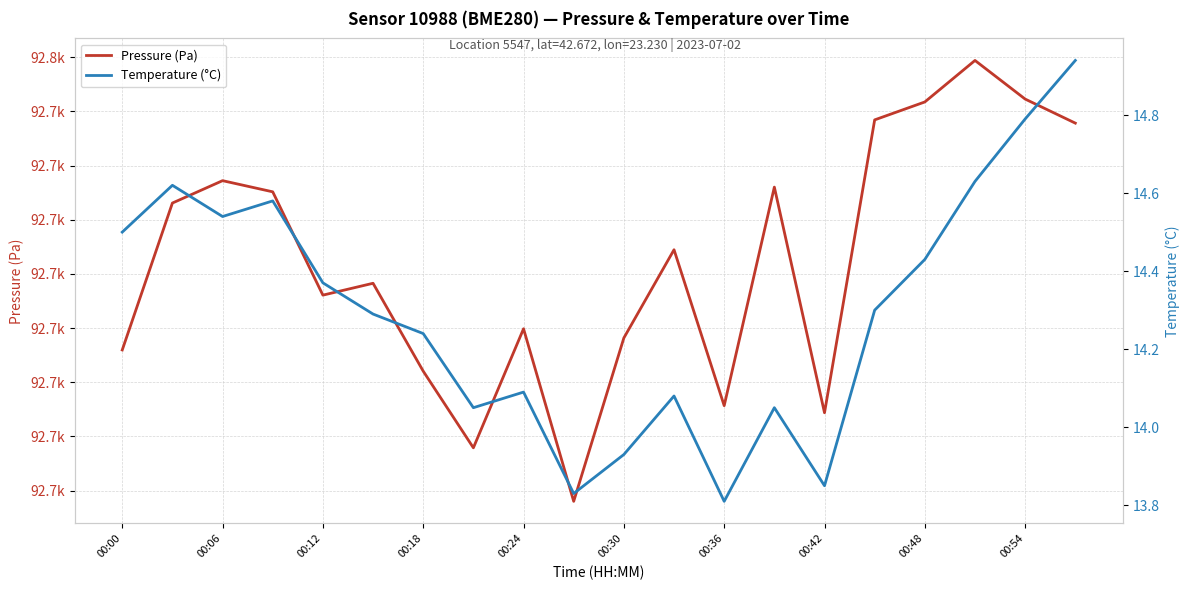

At which category is the sum across all series the highest?

17